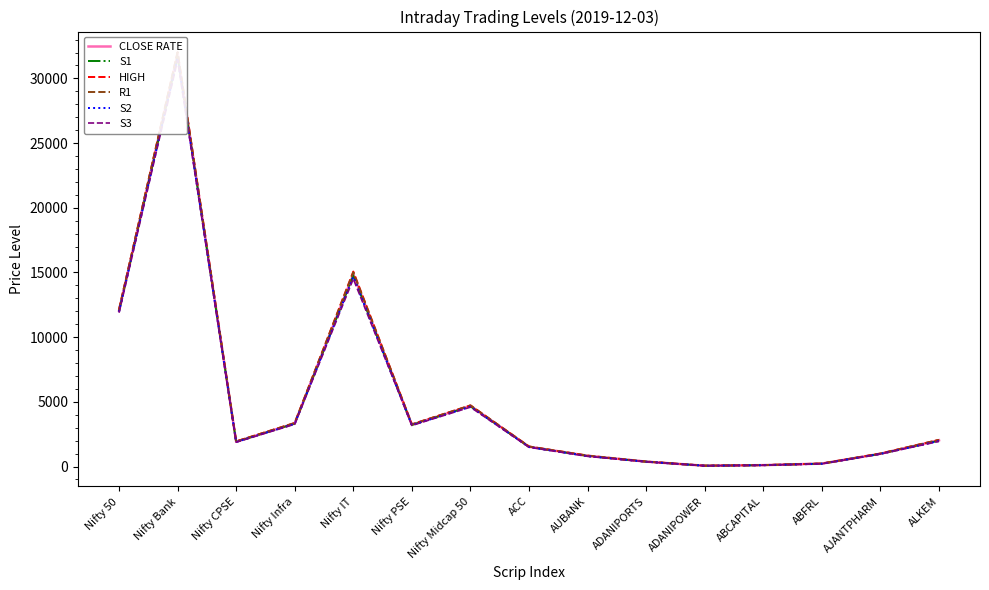

Is the value of CLOSE RATE at Nifty IT greater than the value of HIGH at ALKEM?

Yes